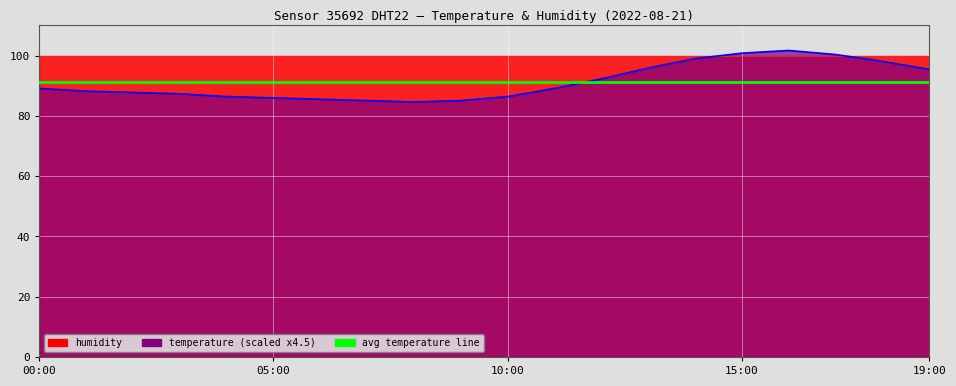

Is it true that the value at 18:00 is 60.3?

False